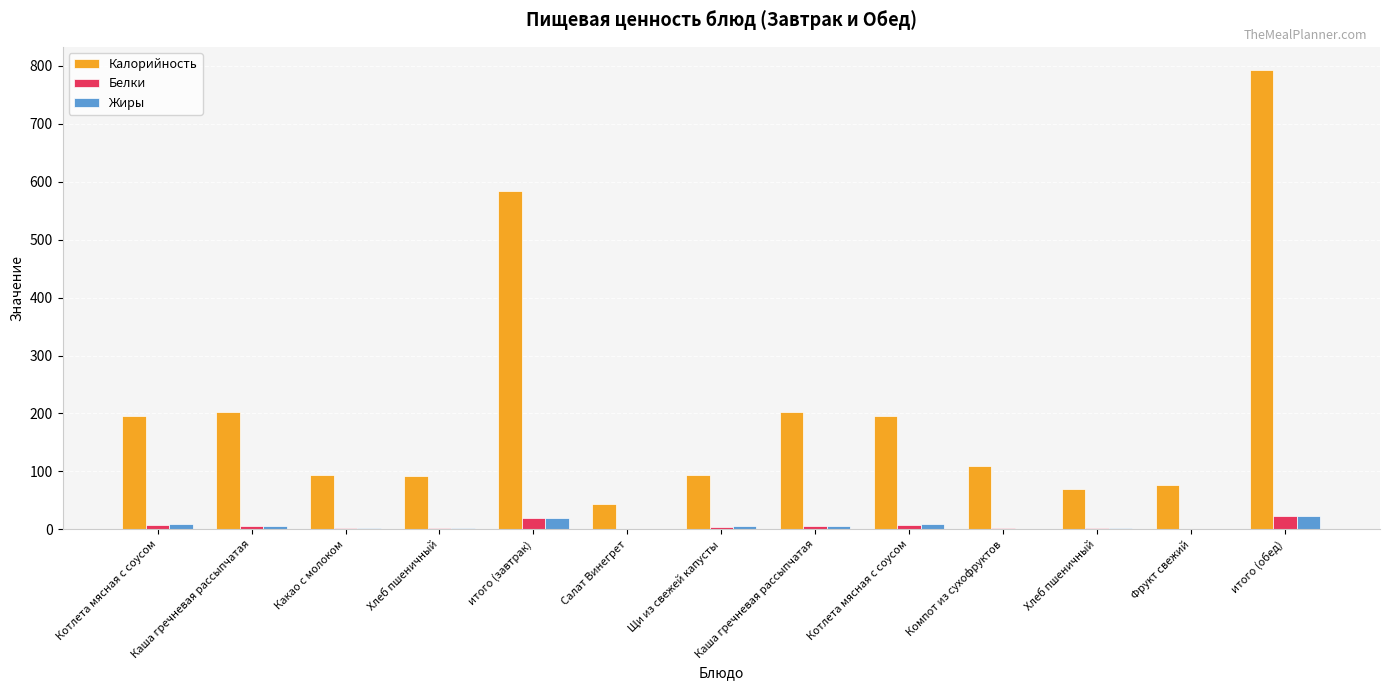

What is the label of the 9th bar from the left?

Котлета мясная с соусом